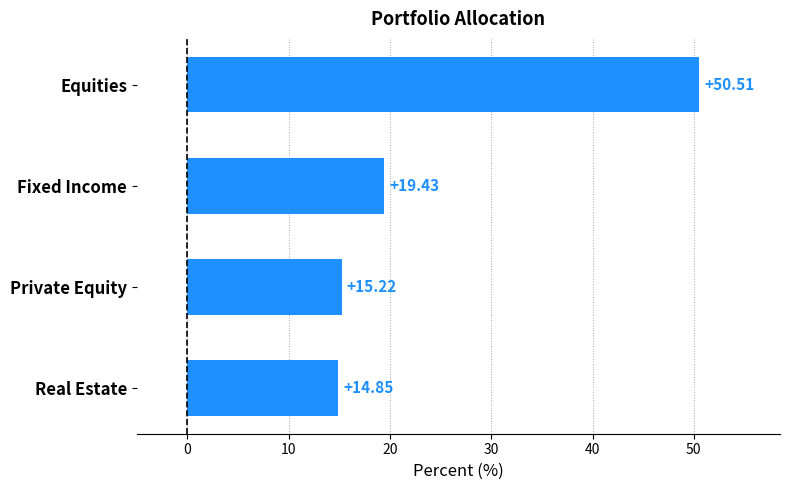

What is the difference between the second highest and minimum values?

4.6